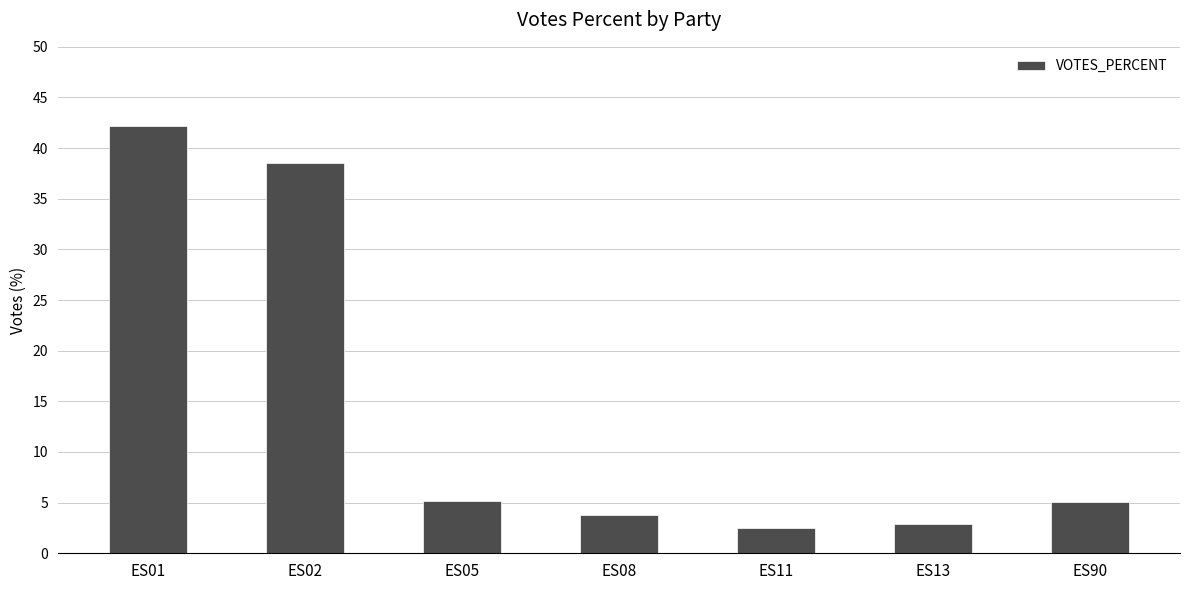

What is the difference between the maximum and minimum values?

39.7